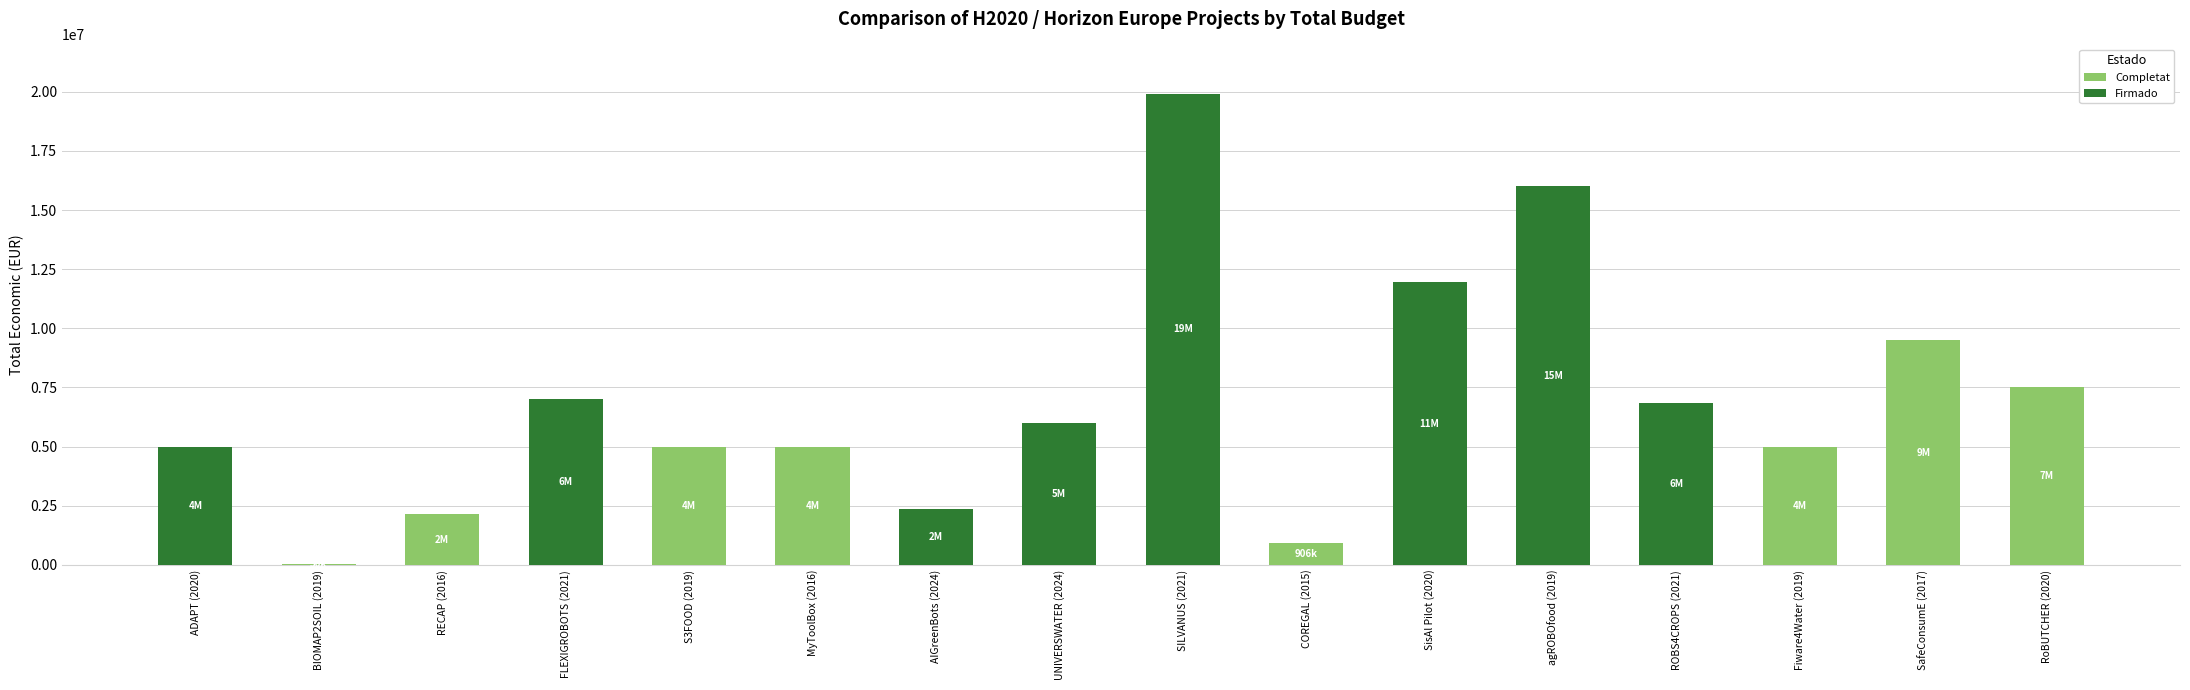

What is the sum of the Completat values at S3FOOD (2019) and COREGAL (2015)?

5904589